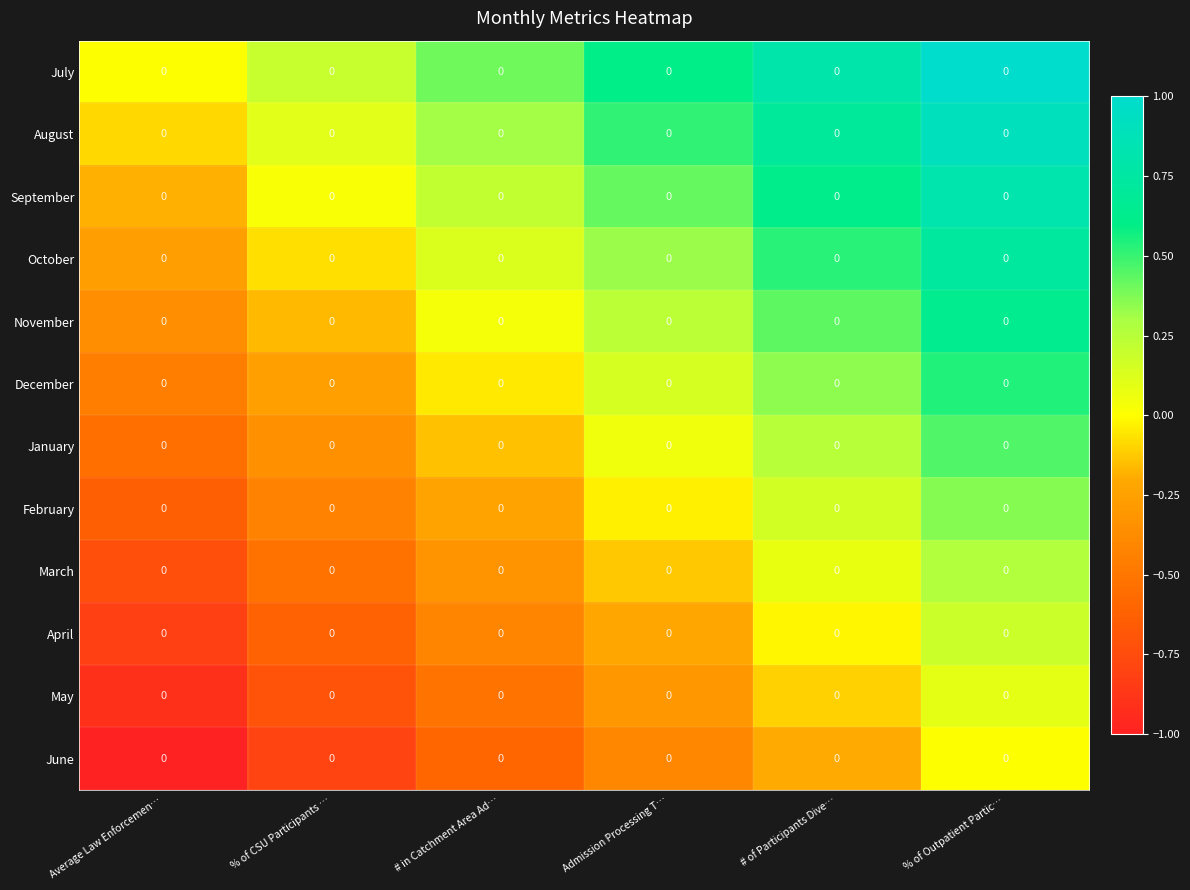

Which category has the highest value across all series?

% of Outpatient Partic…